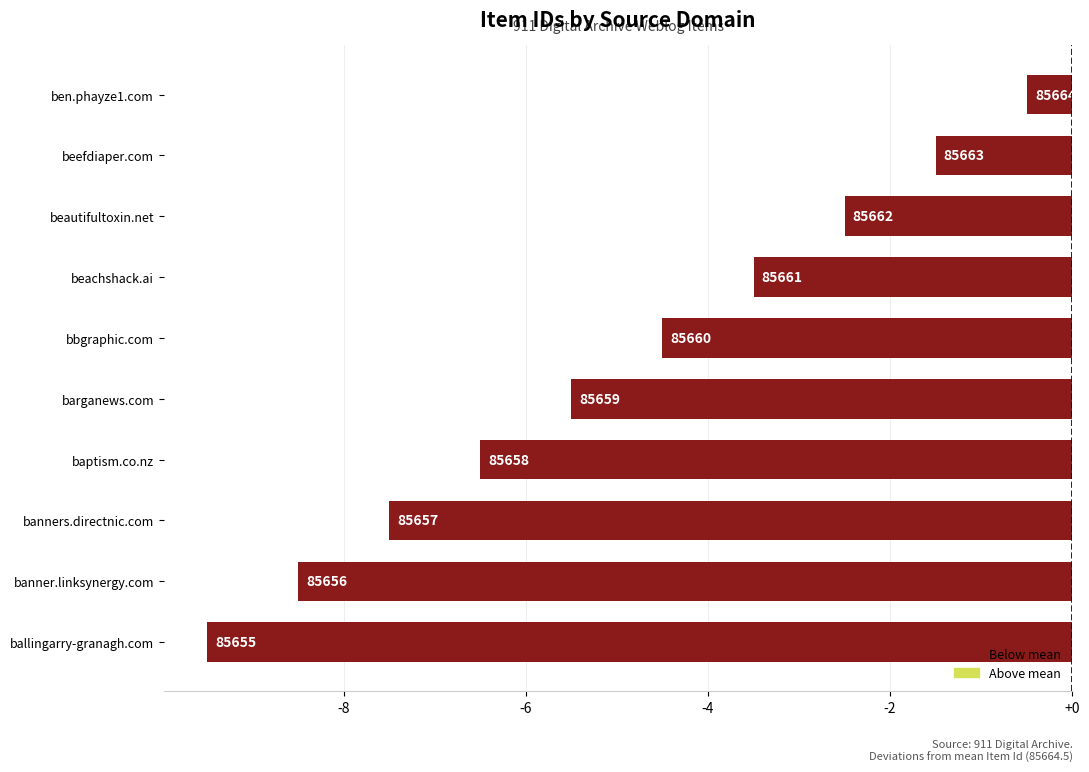

Are the bars horizontal?

Yes